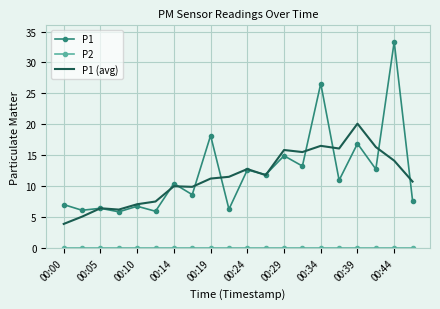

What is the minimum value for P1?

5.9